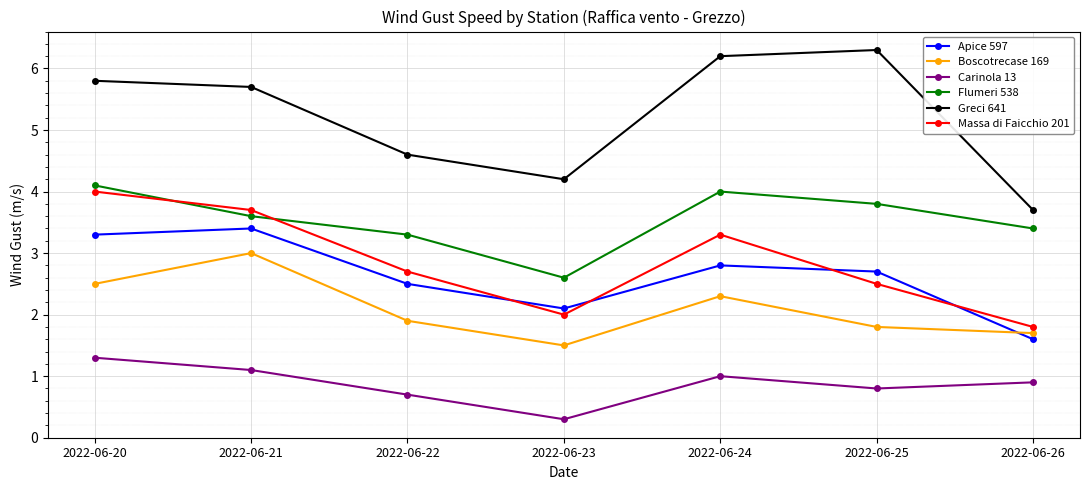

What is the sum of the Boscotrecase 169 values at 2022-06-24 and 2022-06-21?

5.3